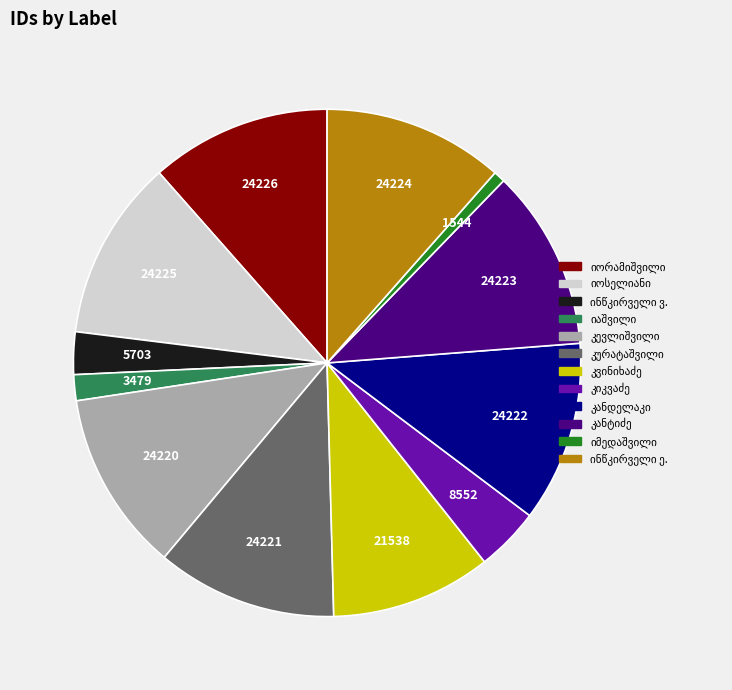

Does any single category account for the majority?

No